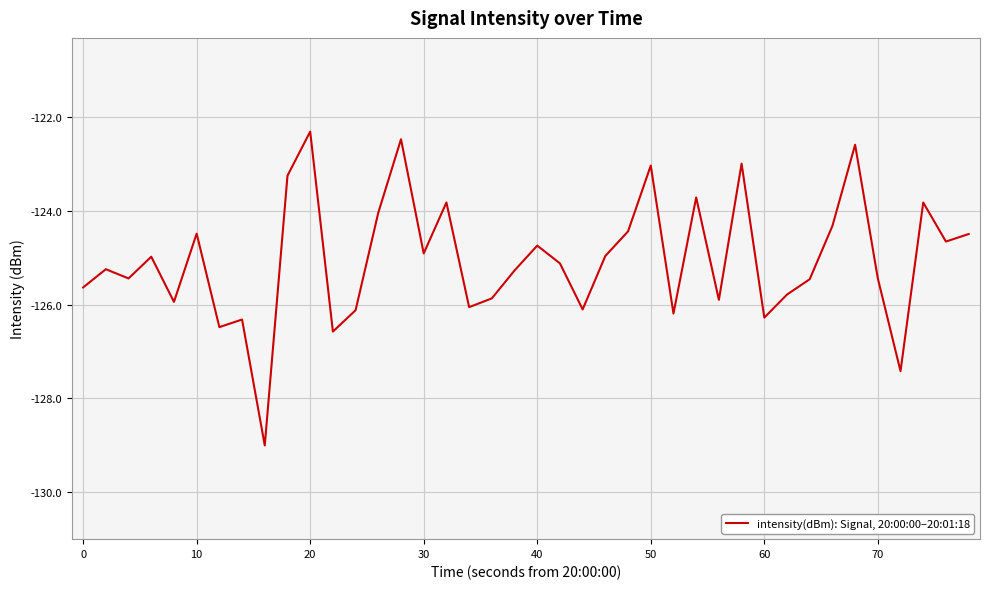

What is the maximum value shown in the chart?

-122.3